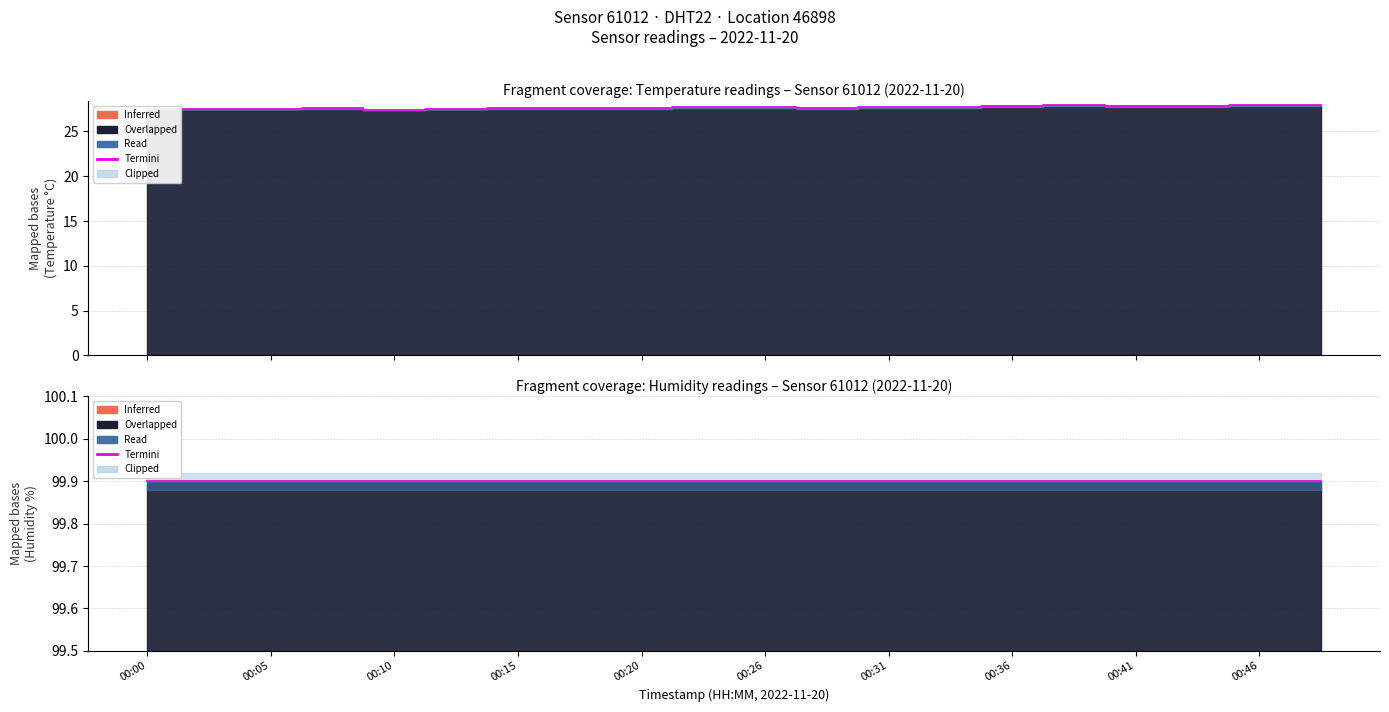

Rank the categories by value from lowest to highest.

00:10, 00:00, 00:02, 00:05, 00:13, 00:07, 00:15, 00:18, 00:20, 00:28, 00:23, 00:26, 00:31, 00:33, 00:36, 00:41, 00:44, 00:38, 00:46, 00:49